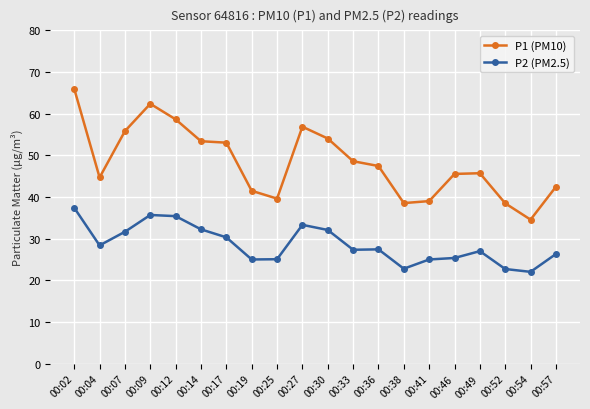

What is the approximate value of P2 (PM2.5) at 00:57?

26.3